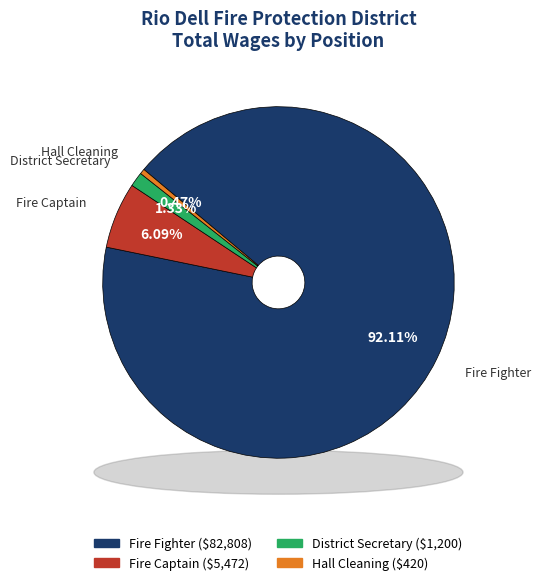

To the nearest percent, what percentage of the pie is District Secretary?

1%